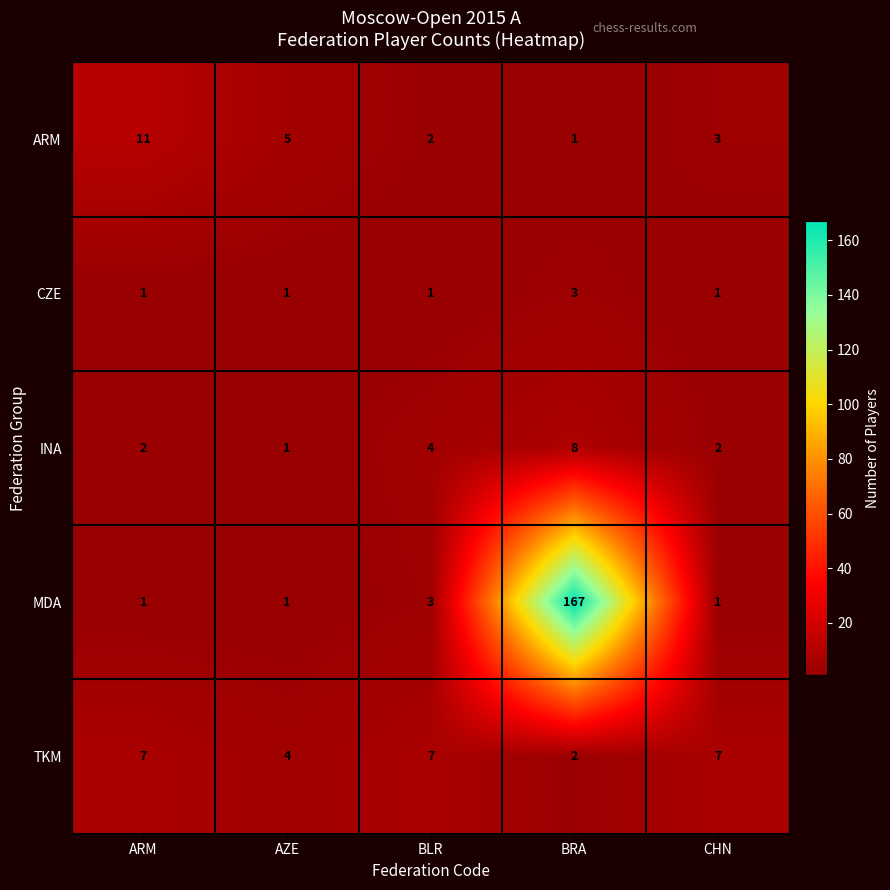

Reading left to right, extract all data points from this chart.

ARM: ARM=11	AZE=5	BLR=2	BRA=1	CHN=3
CZE: ARM=1	AZE=1	BLR=1	BRA=3	CHN=1
INA: ARM=2	AZE=1	BLR=4	BRA=8	CHN=2
MDA: ARM=1	AZE=1	BLR=3	BRA=167	CHN=1
TKM: ARM=7	AZE=4	BLR=7	BRA=2	CHN=7